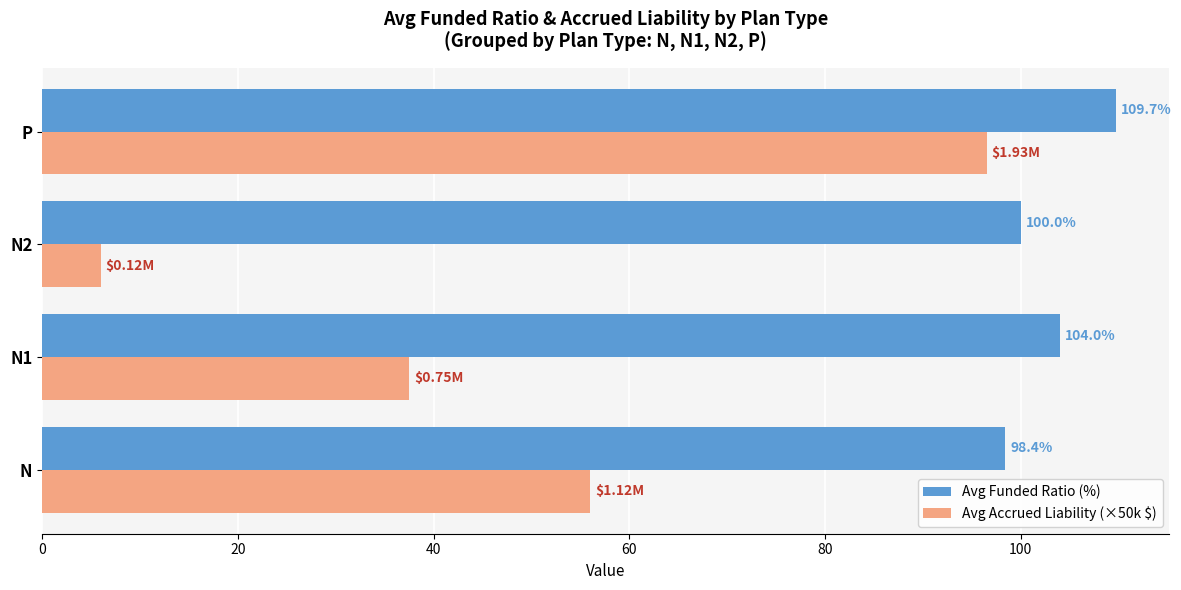

Which series has the largest total across all categories?

Avg Funded Ratio (%)